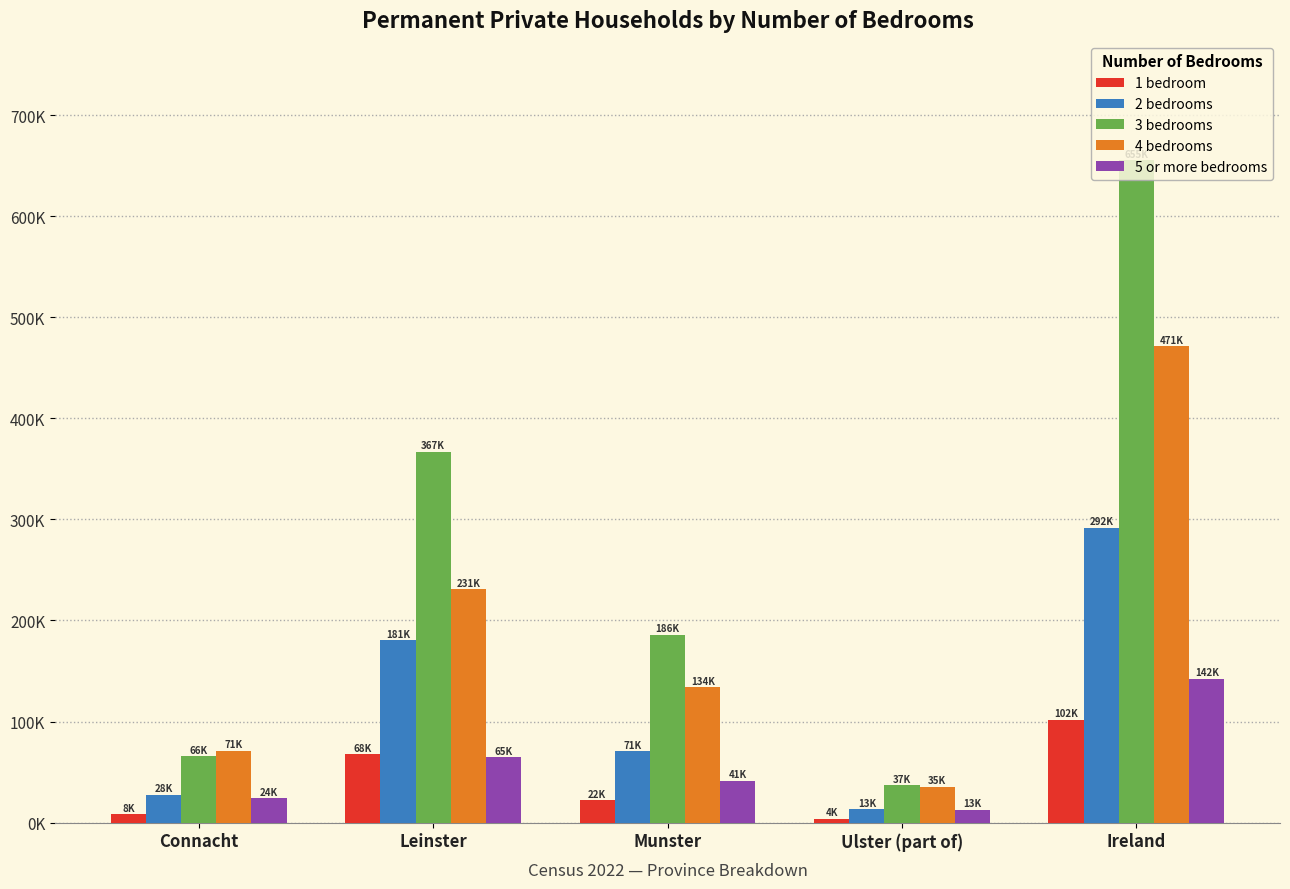

What are all the series names shown in the legend?

1 bedroom, 2 bedrooms, 3 bedrooms, 4 bedrooms, 5 or more bedrooms